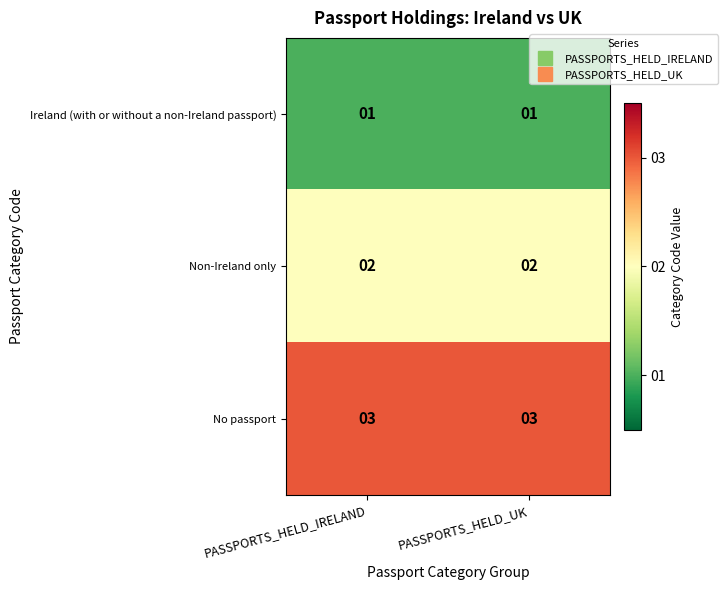

At PASSPORTS_HELD_IRELAND, list the series in order from largest to smallest.

No passport, Non-Ireland only, Ireland (with or without a non-Ireland passport)